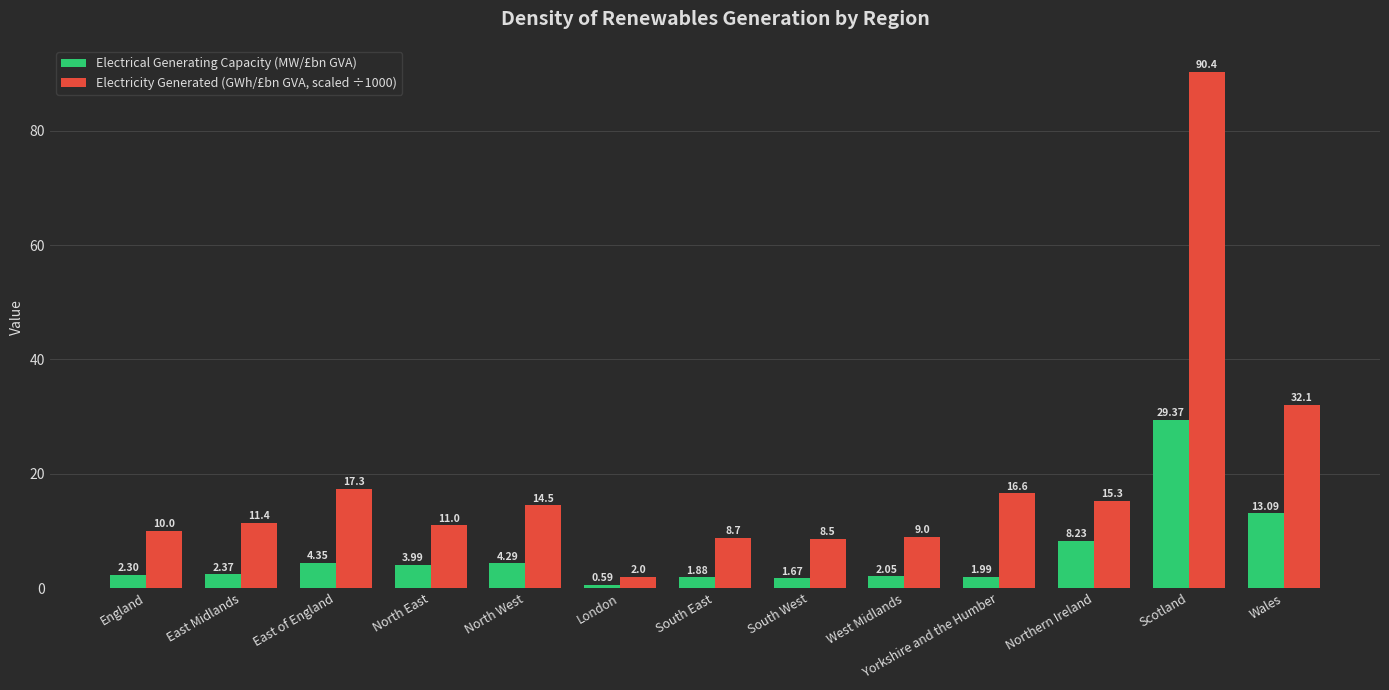

The Electricity Generated (GWh/£bn GVA, scaled ÷1000) series shows 15.3 at Northern Ireland. True or false?

True